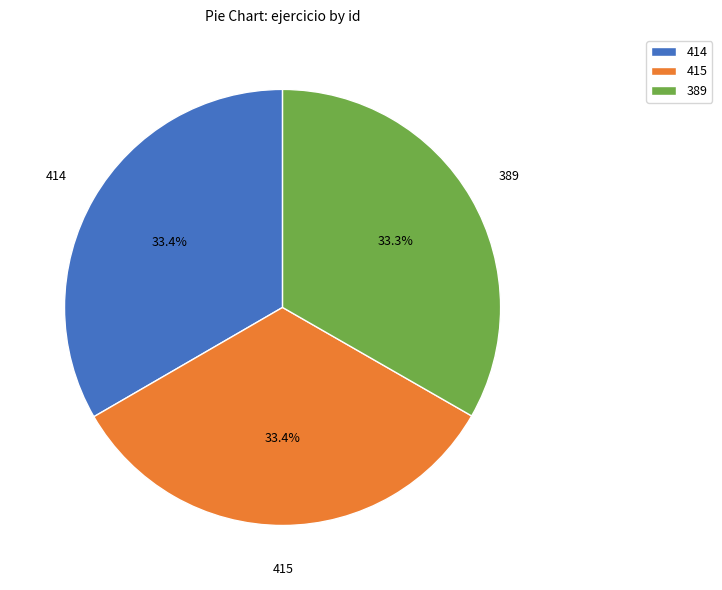

Approximately how many times larger is the value at 414 compared to 415?

1.0